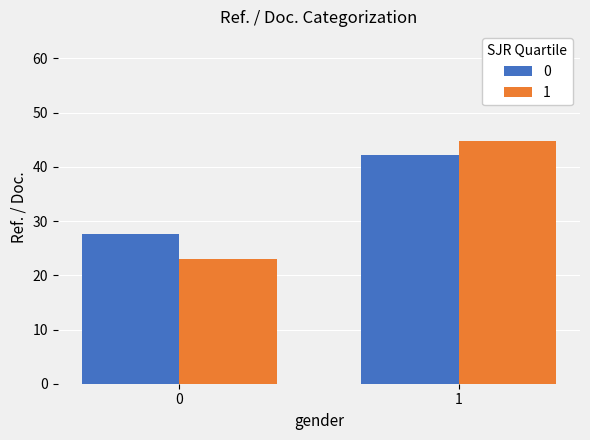

What is the total value across all series at 0?

50.5